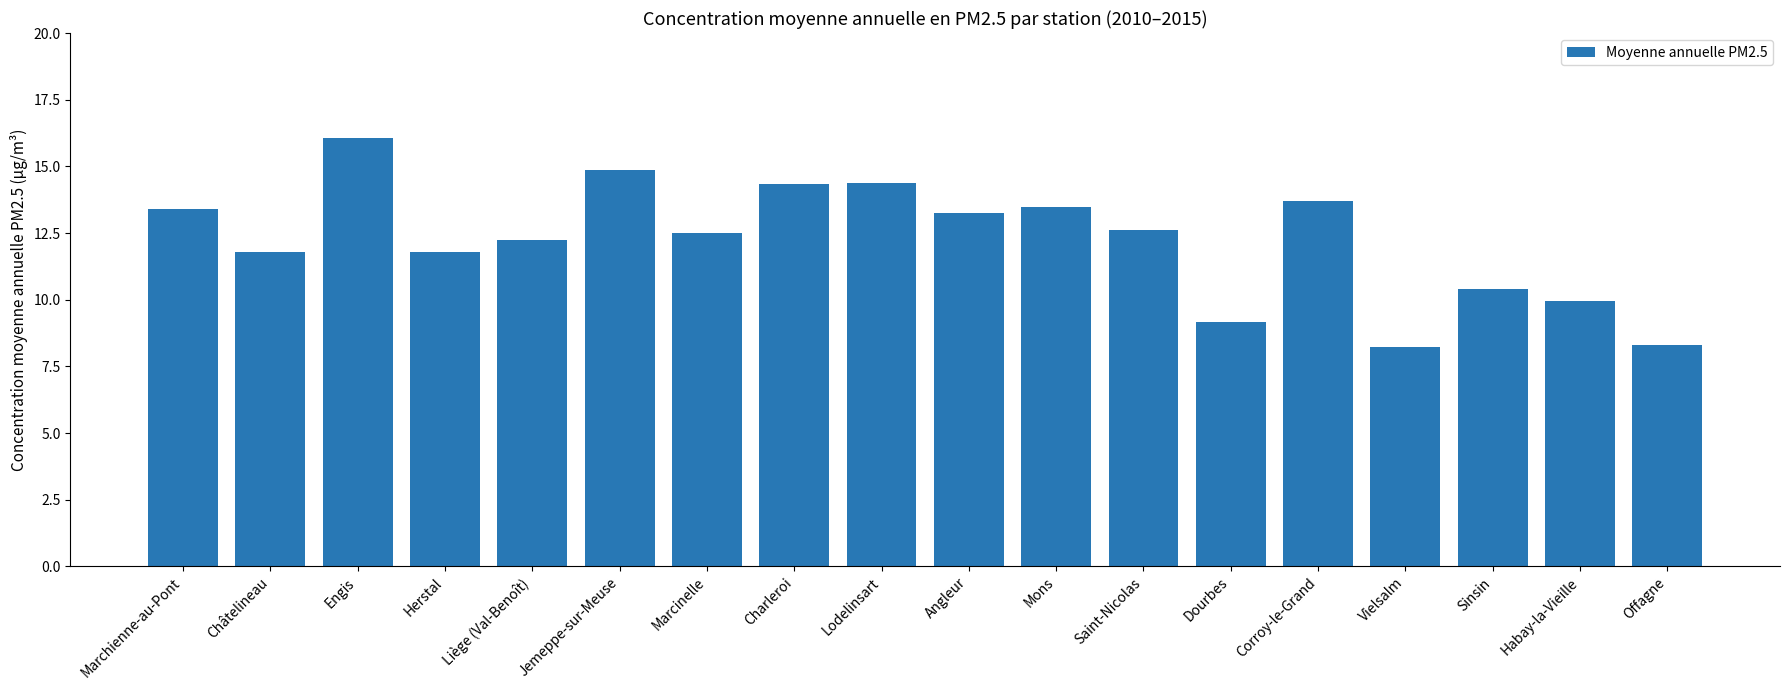

Is it true that the value at Marchienne-au-Pont is 13.4?

True